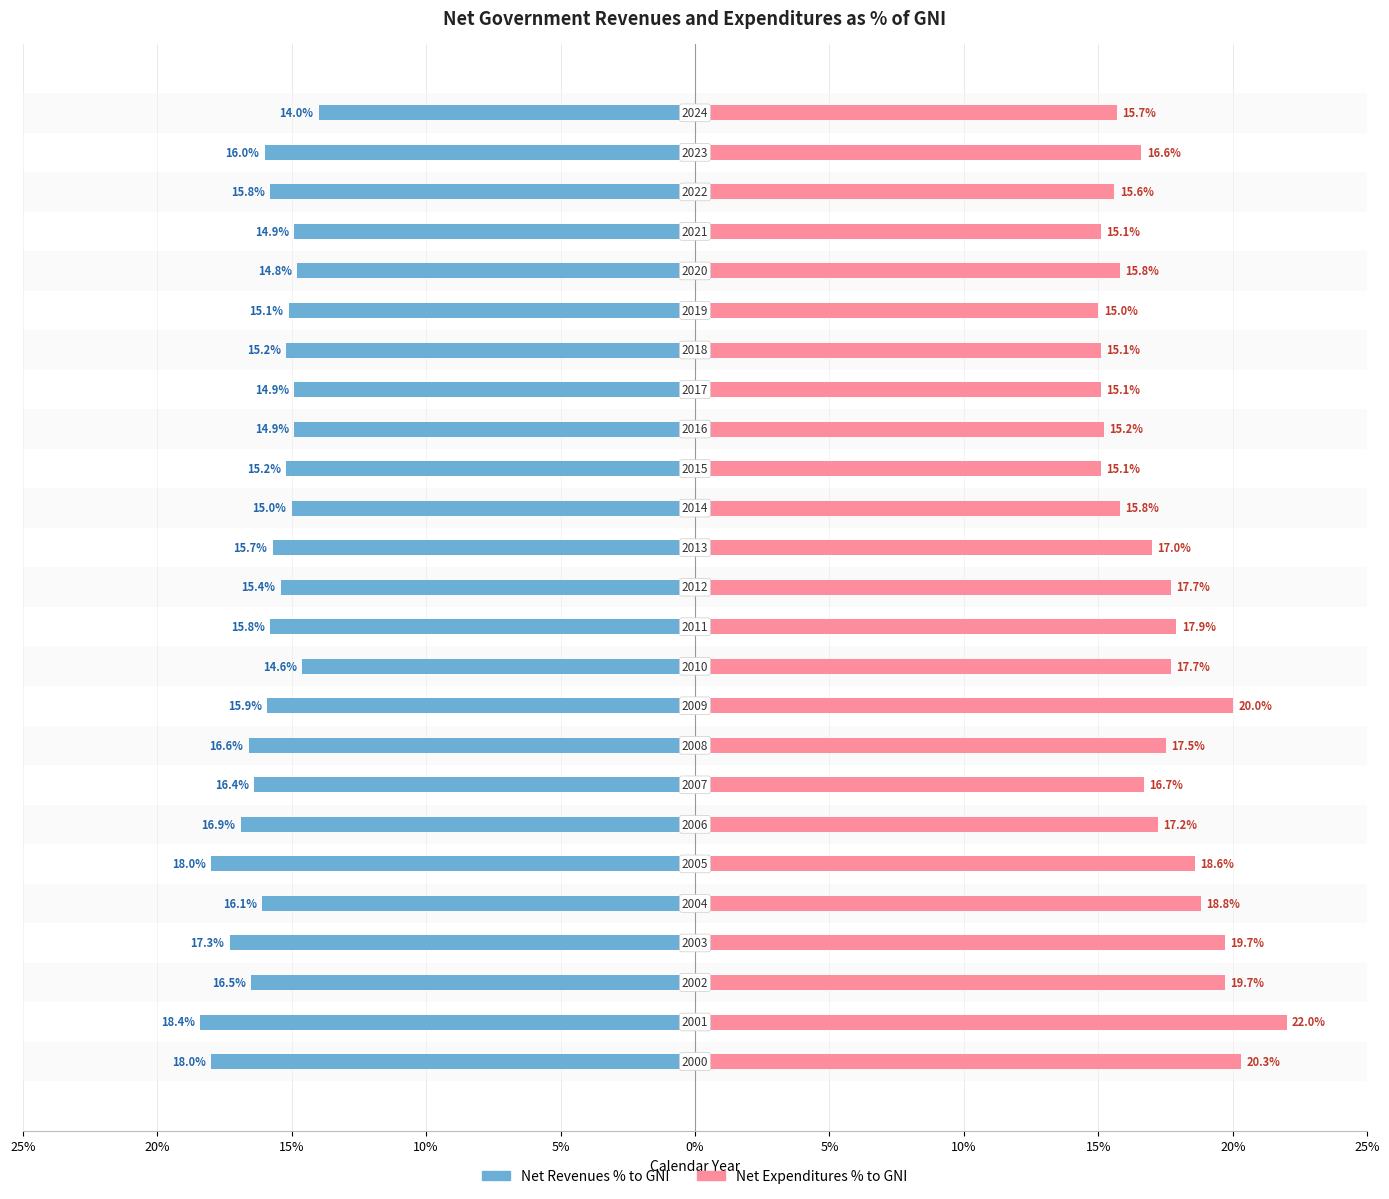

How many data points does each series have?

25